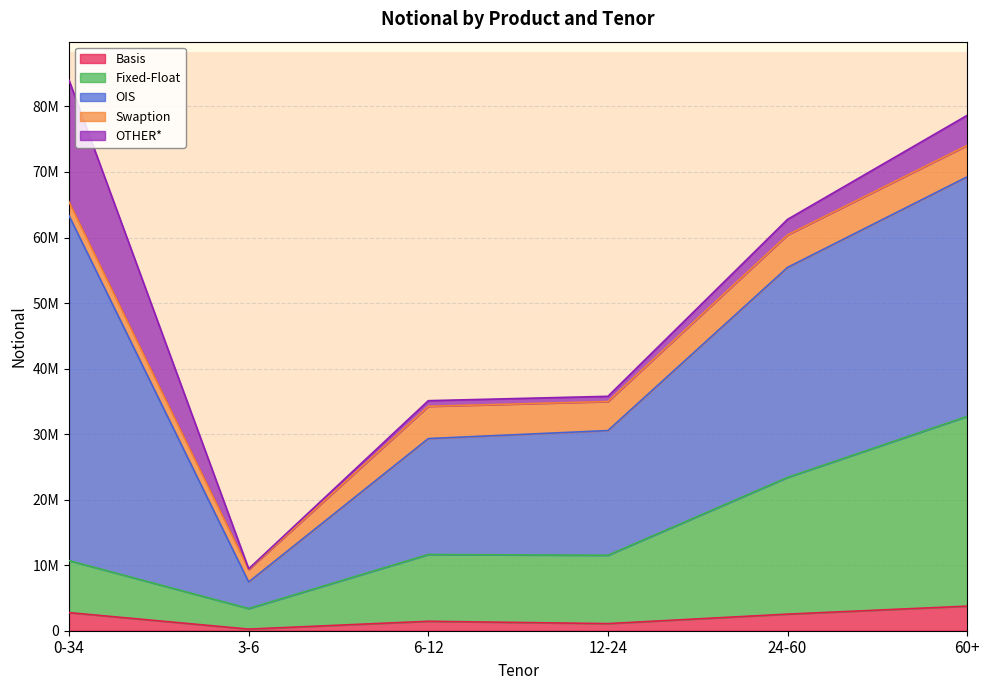

How many interior local peaks does the Basis series have?

1